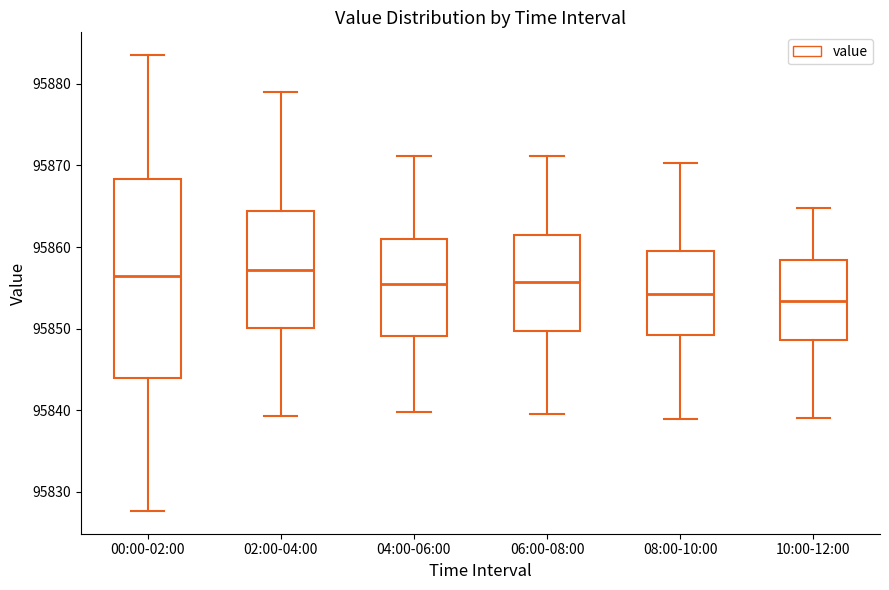

Reading left to right, read every box against the y-axis: the position of its median line, the range the box covers, and the ends of its whiskers. The values are not printed on the chart, so give them approximately, as read against the axis.

00:00-02:00: median 95856, box 95844 to 95868, whiskers 95828 to 95884
02:00-04:00: median 95857, box 95850 to 95864, whiskers 95839 to 95879
04:00-06:00: median 95855, box 95849 to 95861, whiskers 95840 to 95871
06:00-08:00: median 95856, box 95850 to 95861, whiskers 95840 to 95871
08:00-10:00: median 95854, box 95849 to 95860, whiskers 95839 to 95870
10:00-12:00: median 95853, box 95849 to 95858, whiskers 95839 to 95865